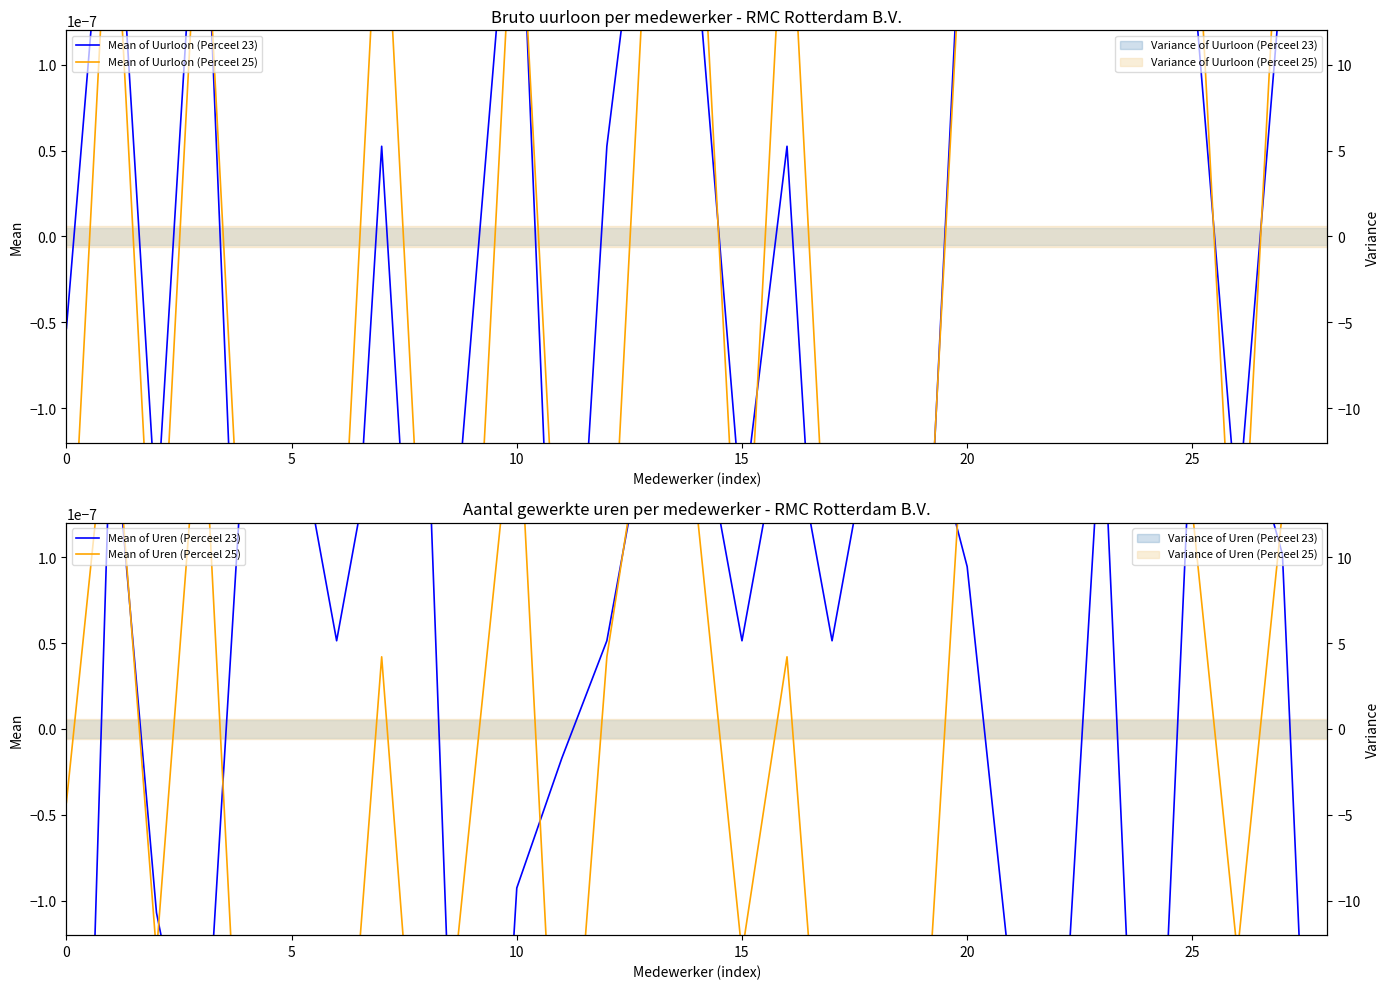

Which has a higher value, 13 or 14?

13